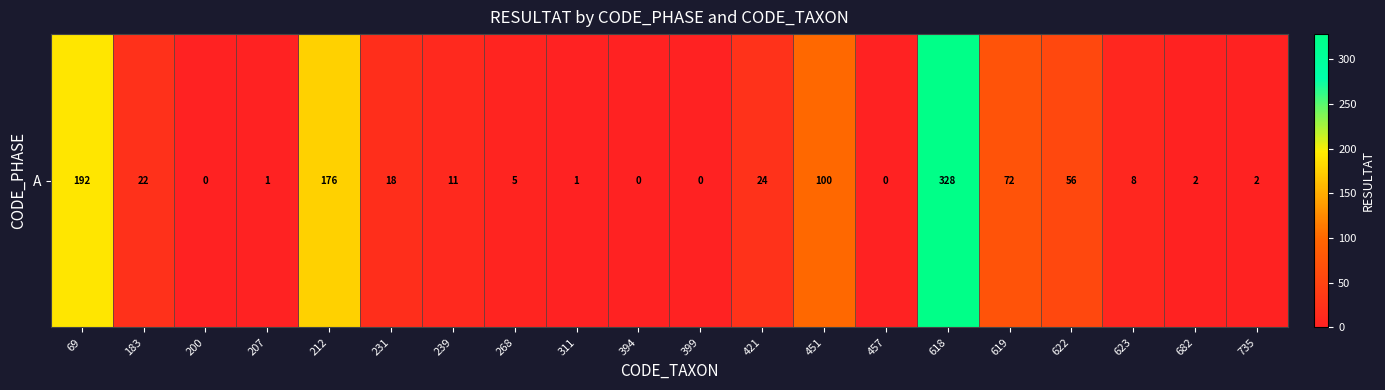

How many data points are above 11?

9